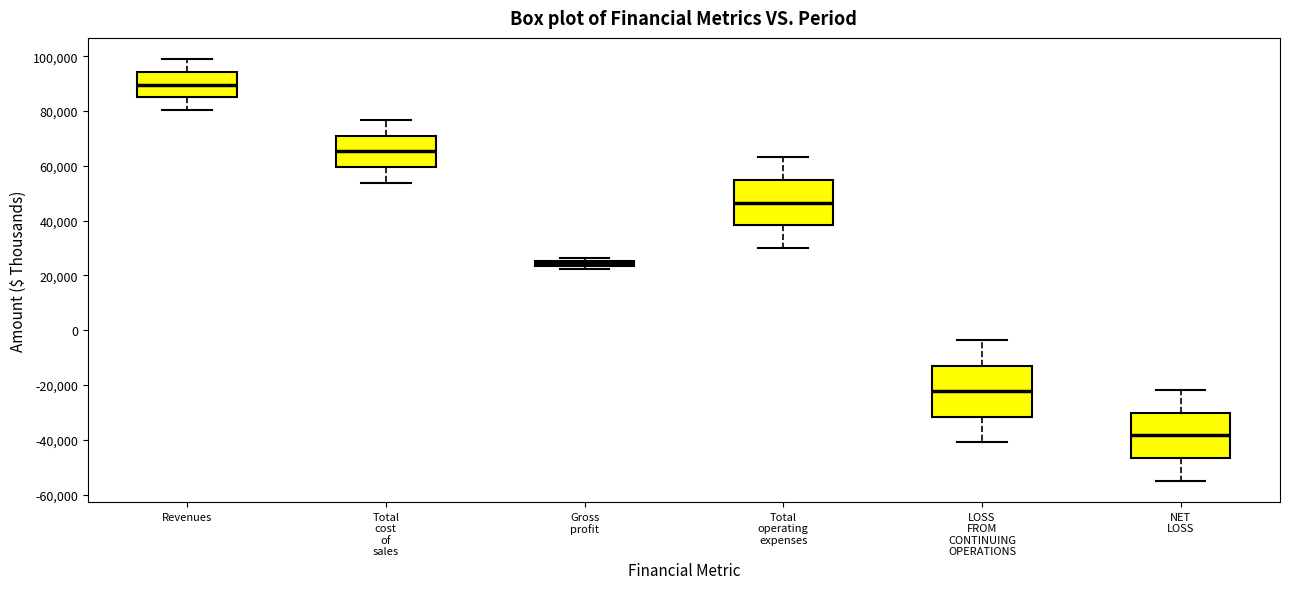

Where is the upper edge of the box for Revenues on the y-axis? The values are not printed on the chart, so give them approximately, as read against the axis.

94000